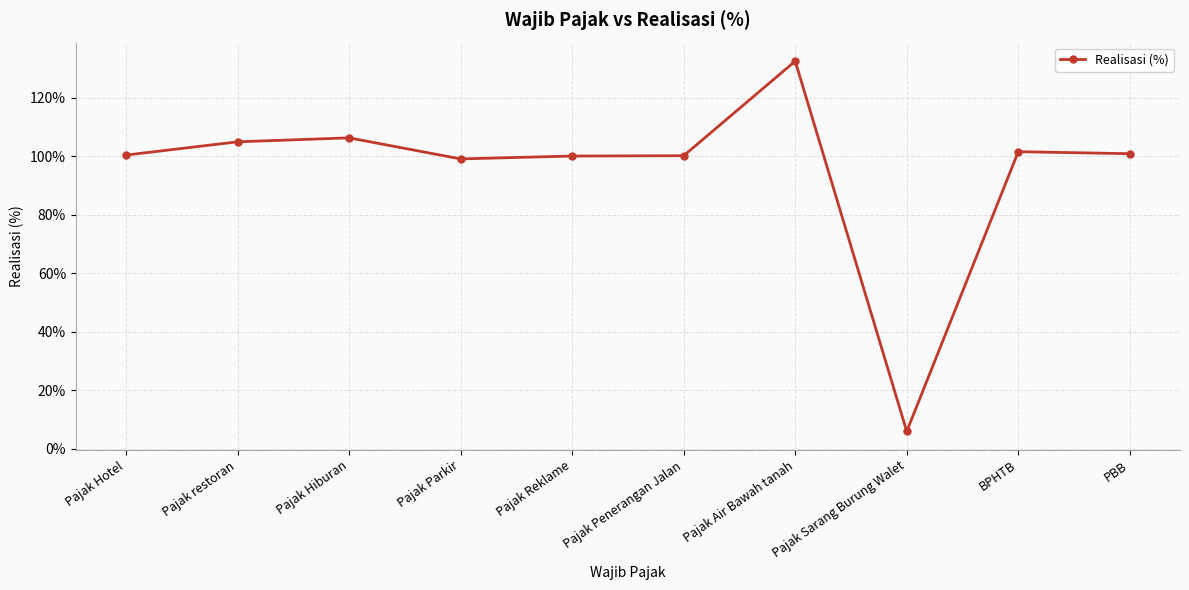

True or false: the data shows 100.1 at Pajak Penerangan Jalan.

True